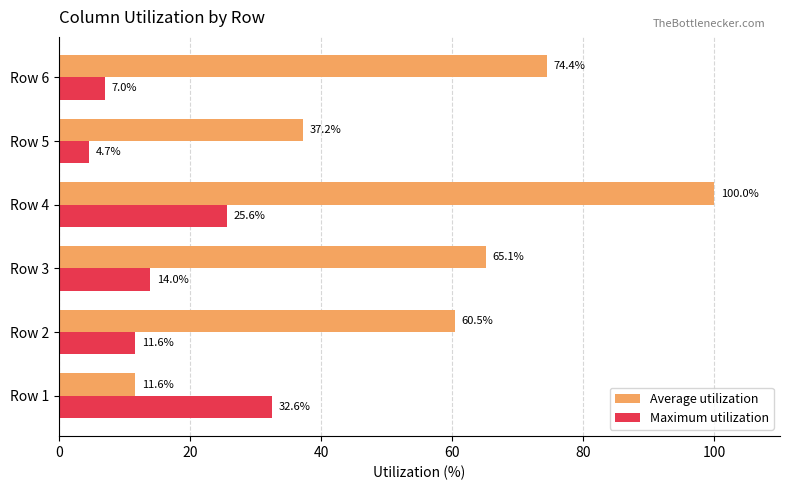

What is the sum of all Average utilization values?

348.8